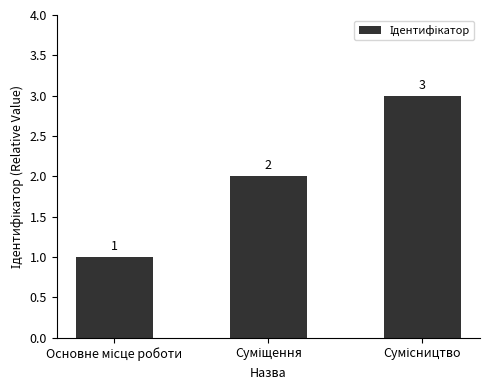

How many categories are shown in the chart?

3